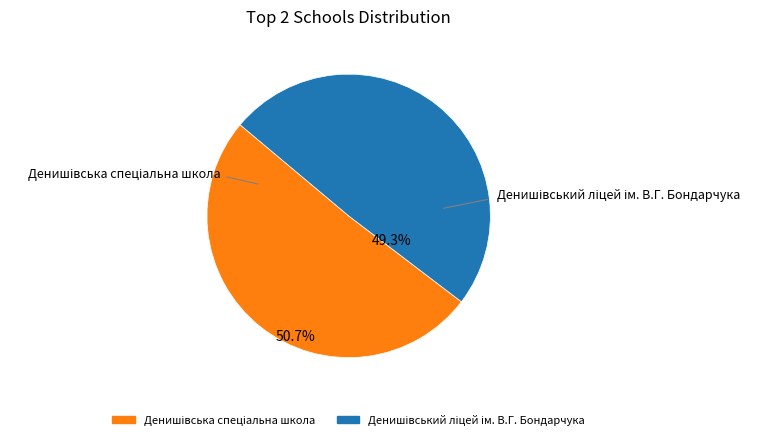

Is there a majority slice in this chart?

Yes